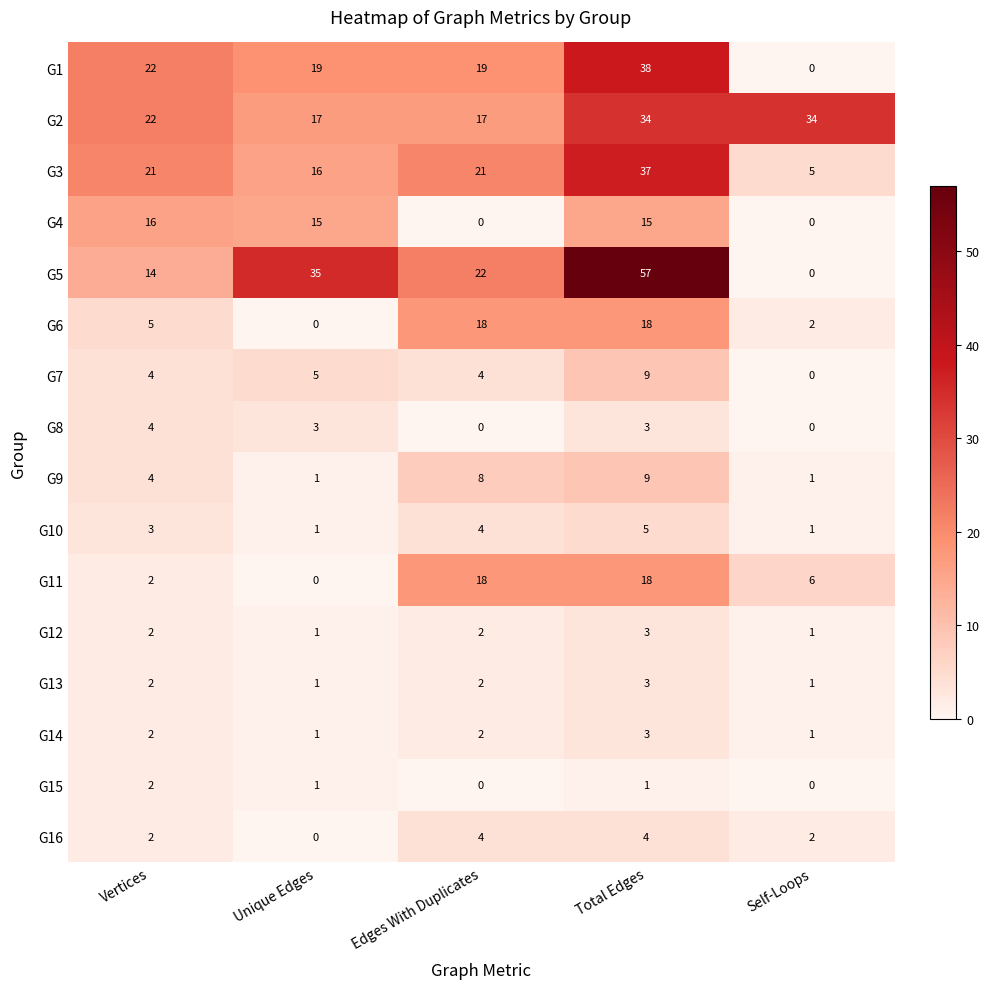

Which series changed the most between Total Edges and Self-Loops?

G5